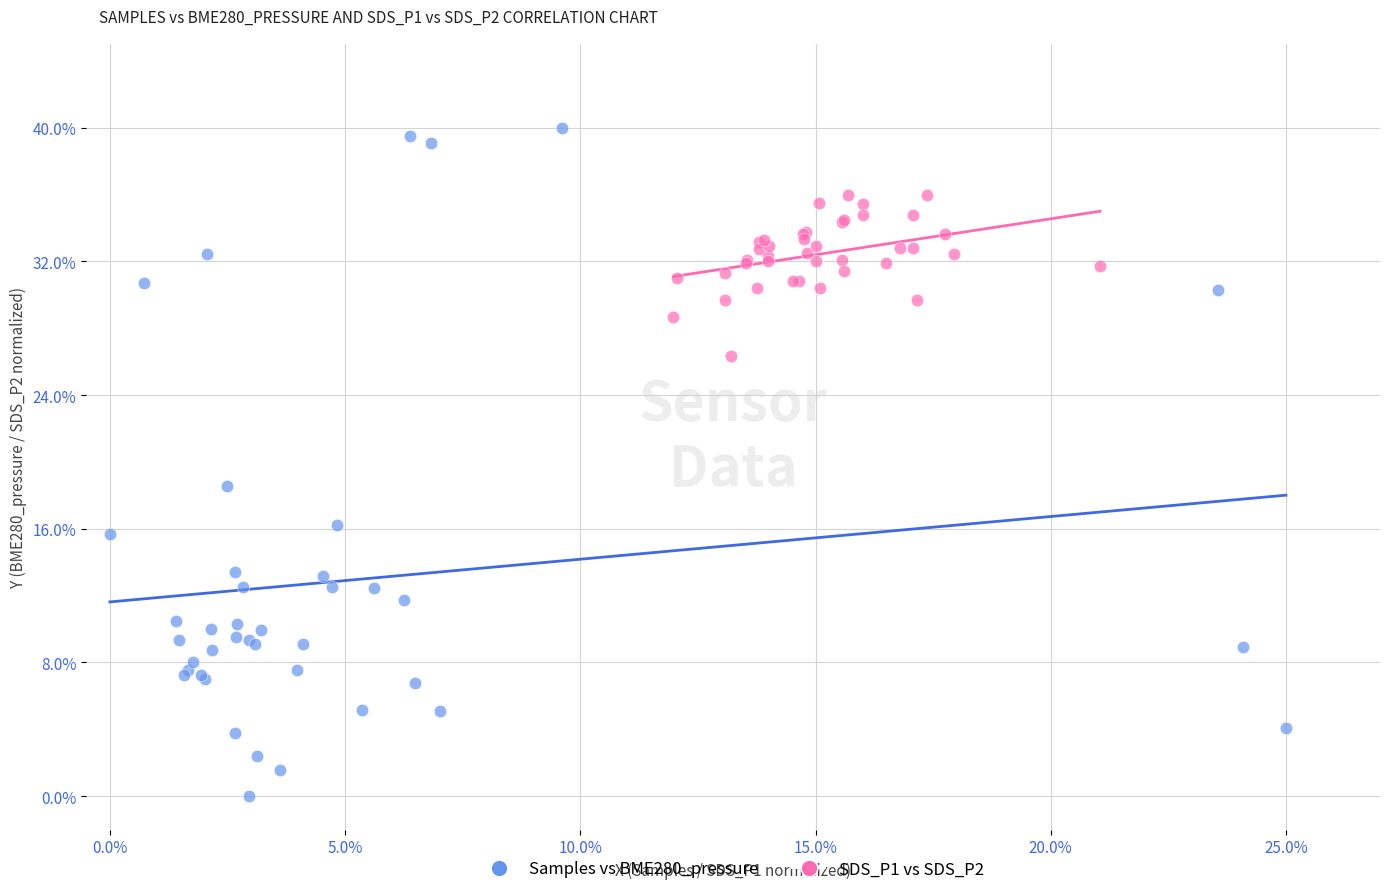

What are all the series names shown in the legend?

Samples vs BME280_pressure, SDS_P1 vs SDS_P2